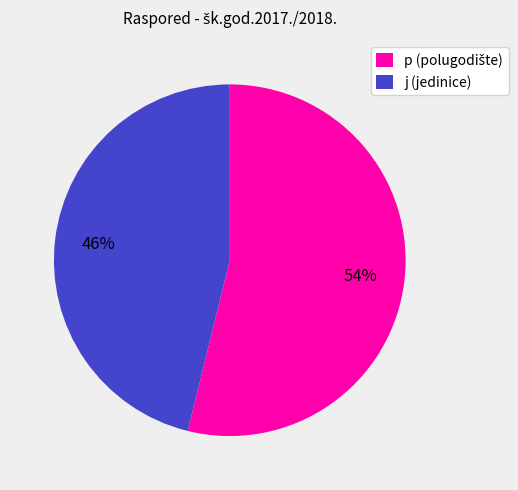

To the nearest percent, what is the average slice percentage?

50%